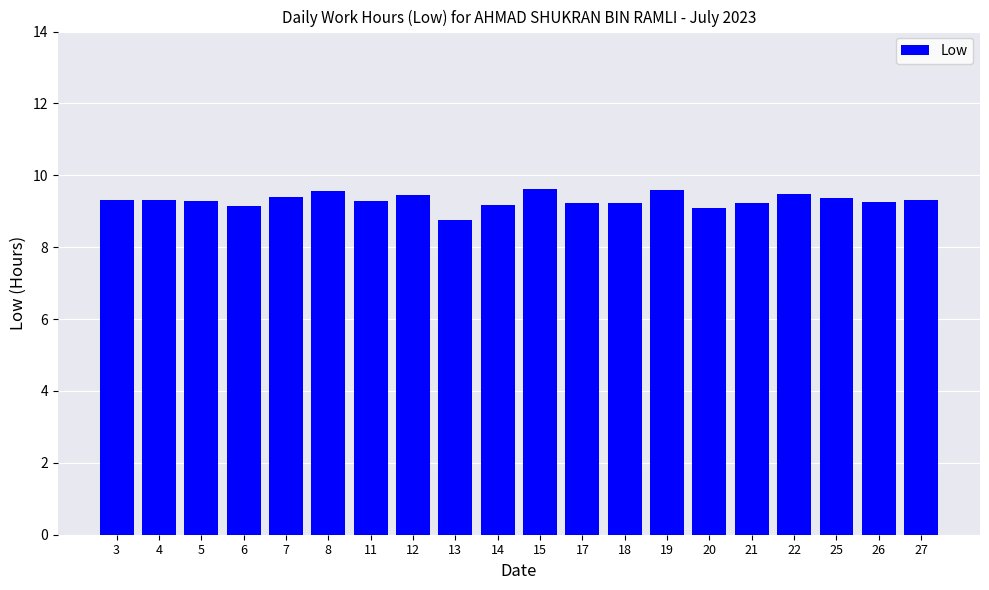

What is the value of the 14th bar from the left?

9.6